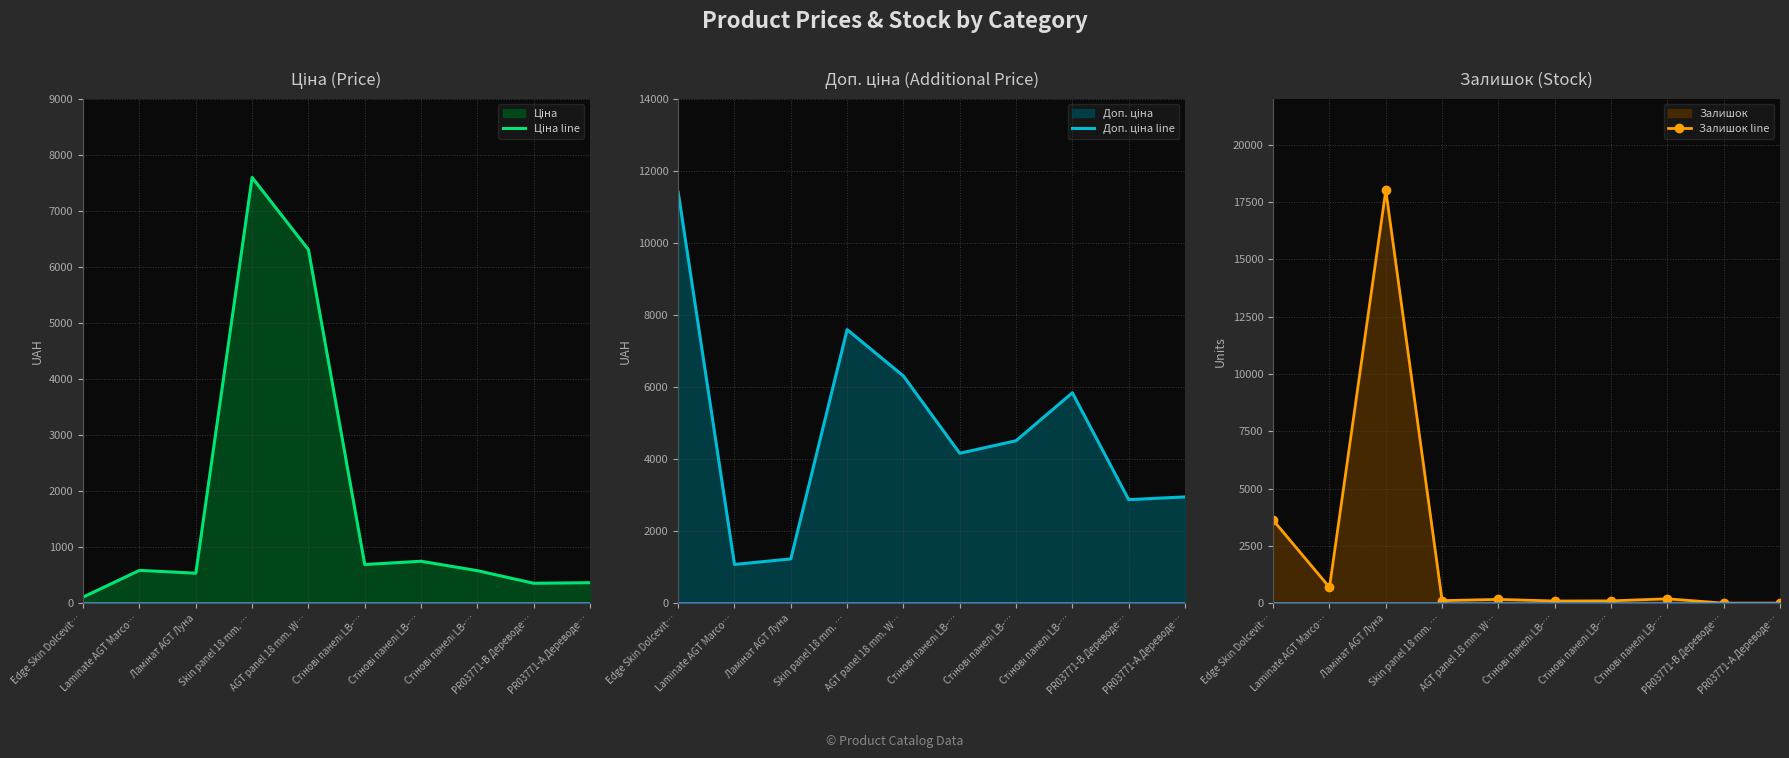

What is the difference between the second highest and minimum values in the Доп. ціна line series?

6514.9